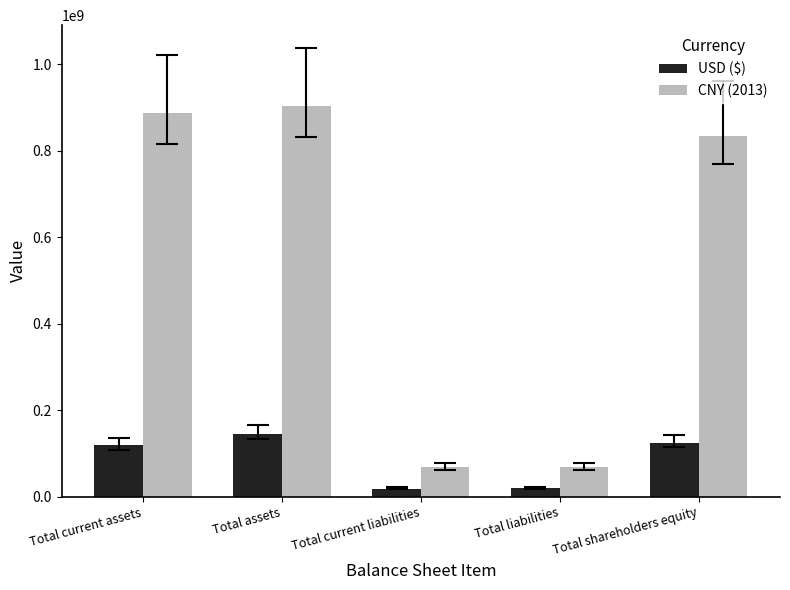

Read the USD ($) value at Total current assets, to the nearest 10.

118406320